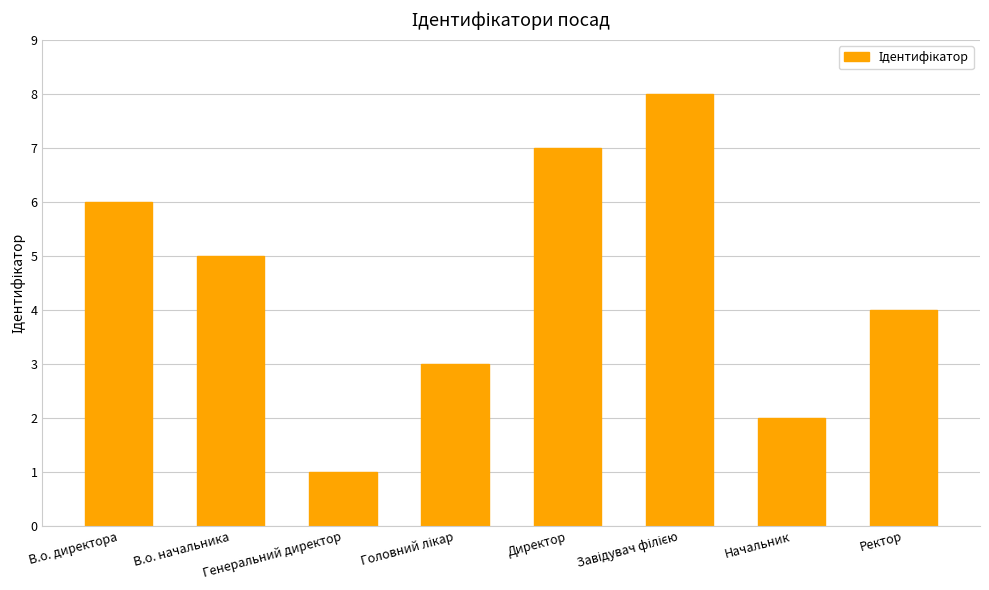

At which label is the value closest to 4?

Ректор